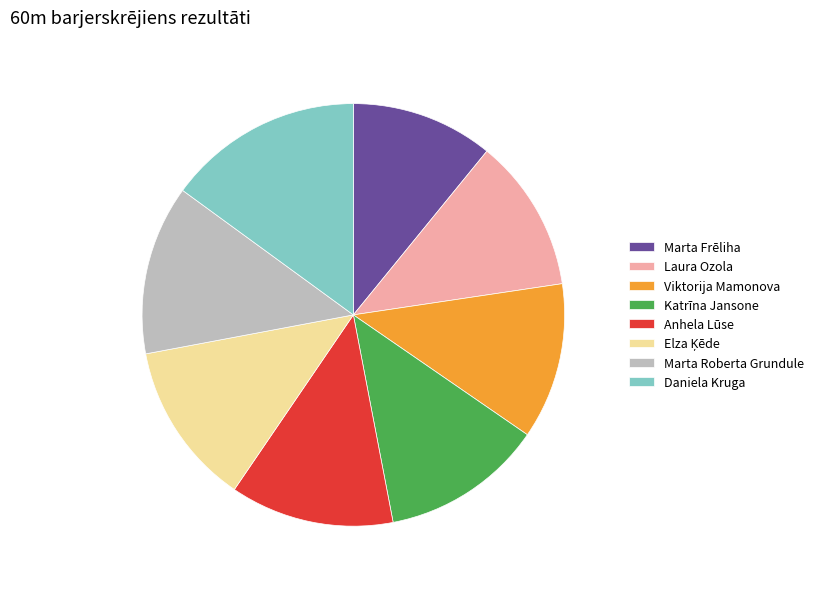

How many segments does this pie chart have?

8